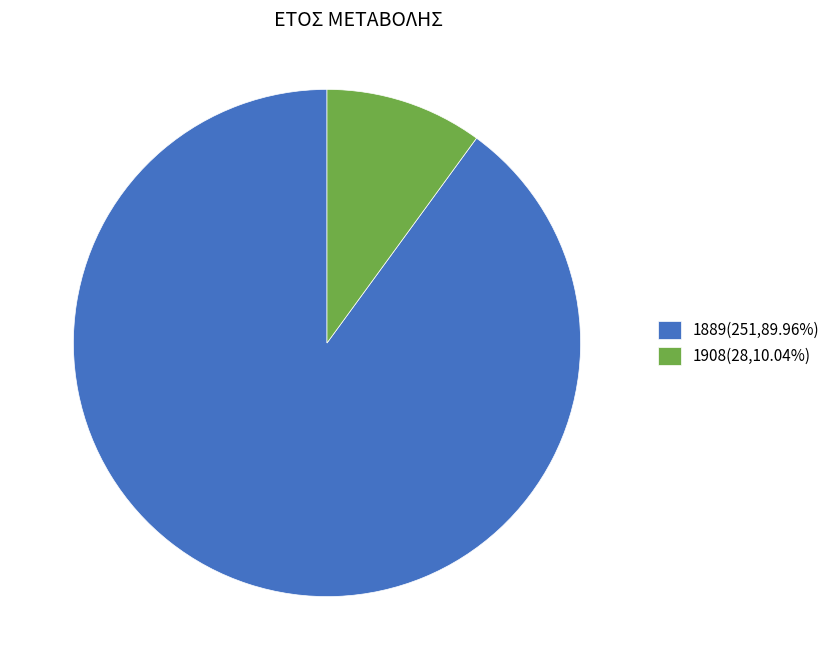

Count the number of slices in the pie.

2